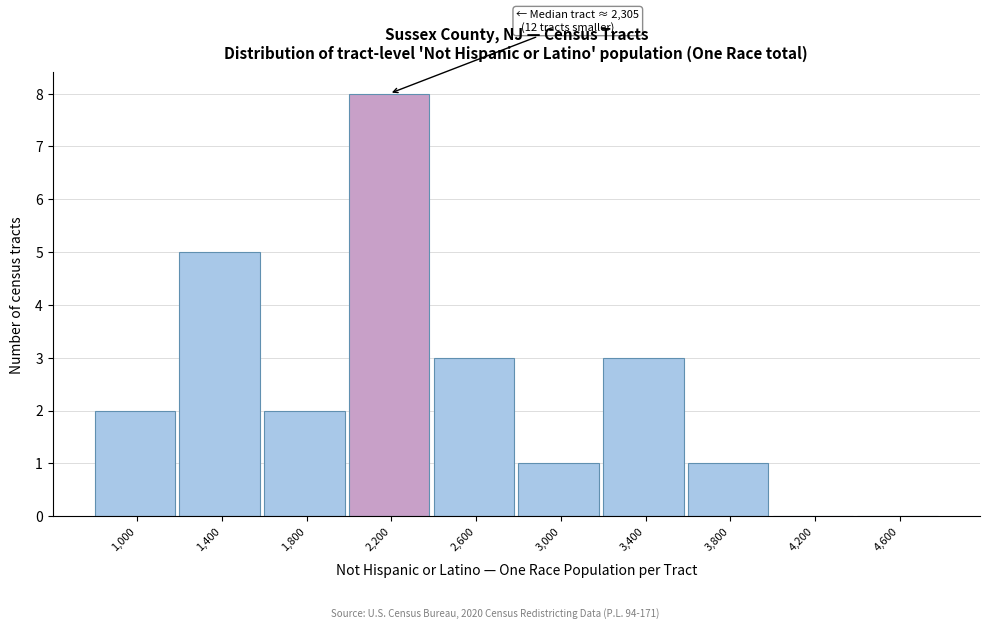

Reading left to right, what are all the values shown in this chart?

1,000=2	1,400=5	1,800=2	2,200=8	2,600=3	3,000=1	3,400=3	3,800=1	4,200=0	4,600=0